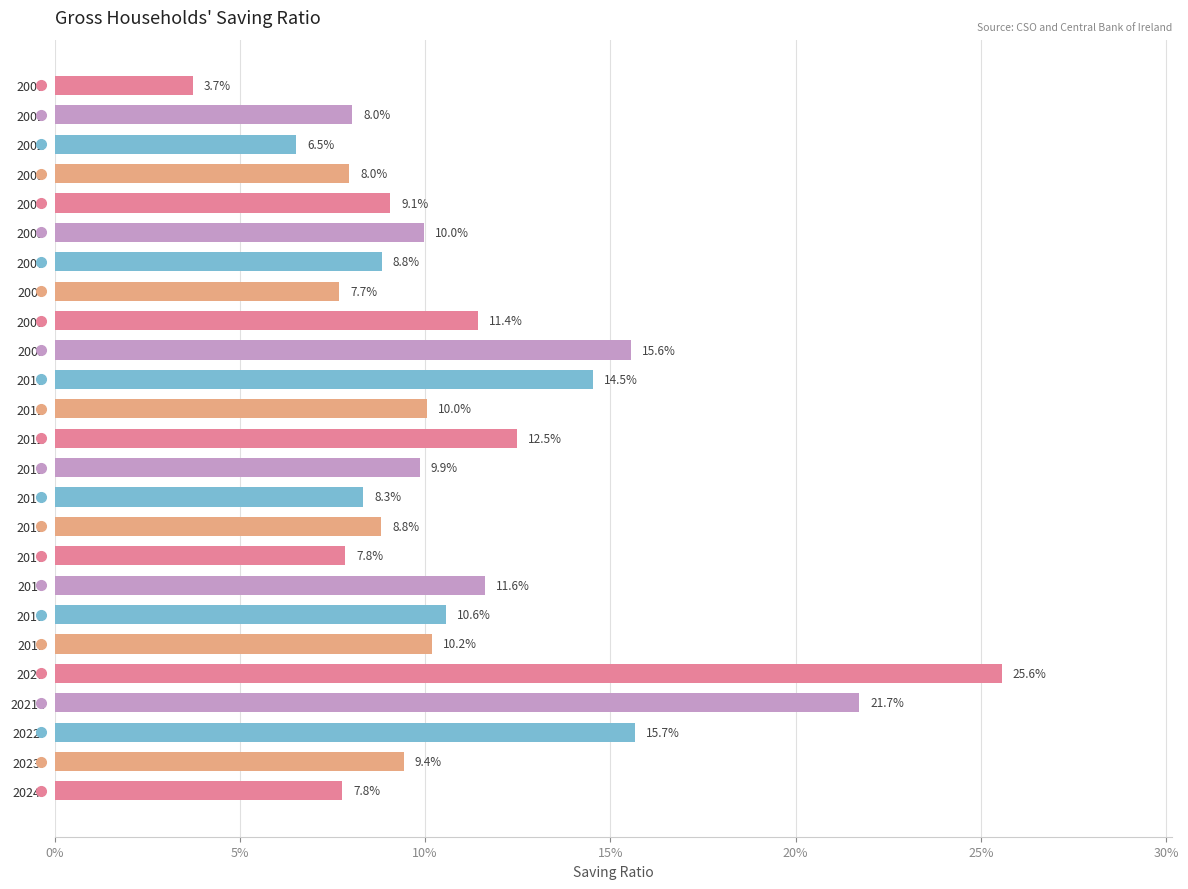

Are the bars horizontal?

Yes